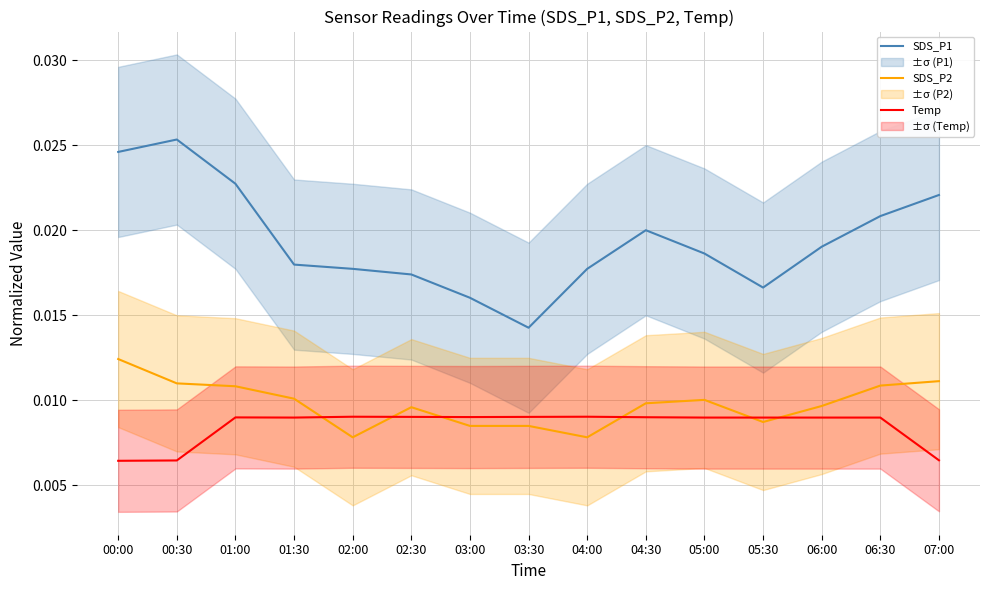

Which series has the largest total across all categories?

SDS_P1